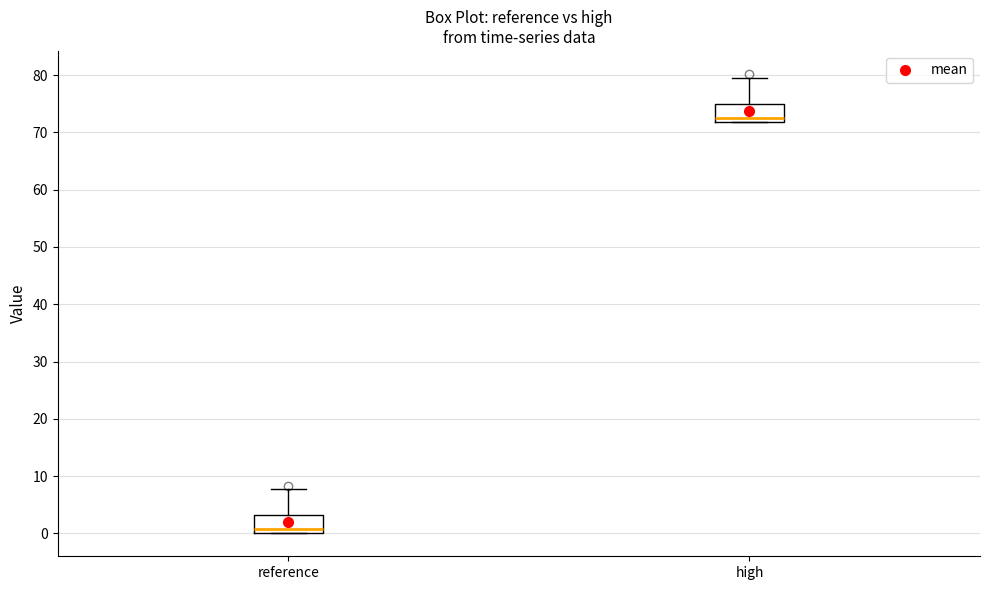

Where does the upper whisker of the box for high end on the y-axis? The values are not printed on the chart, so give them approximately, as read against the axis.

80